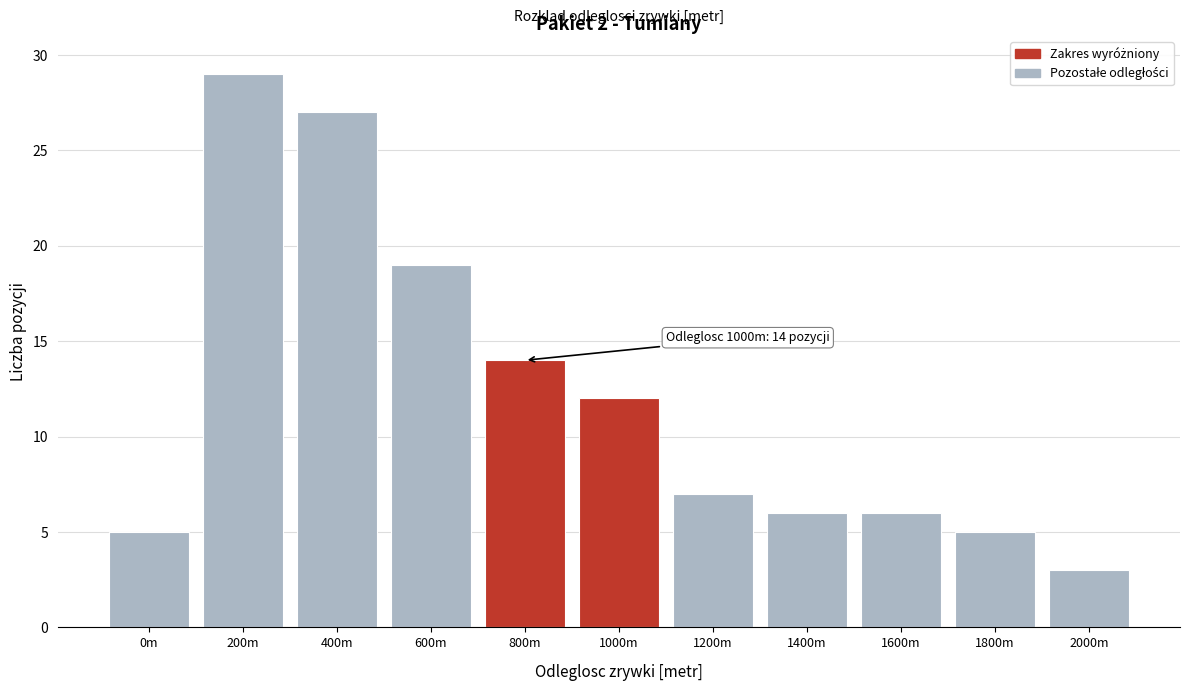

Reading left to right, extract all data points from this chart.

0m=5	200m=29	400m=27	600m=19	800m=14	1000m=12	1200m=7	1400m=6	1600m=6	1800m=5	2000m=3